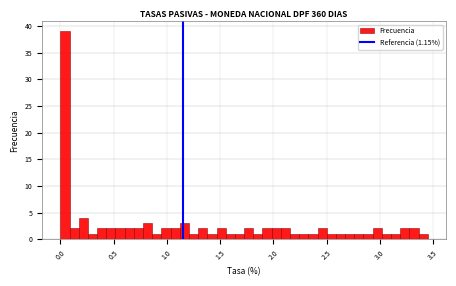

Read against the x-axis, roughly where is the centre of the tallest bar?

0.05